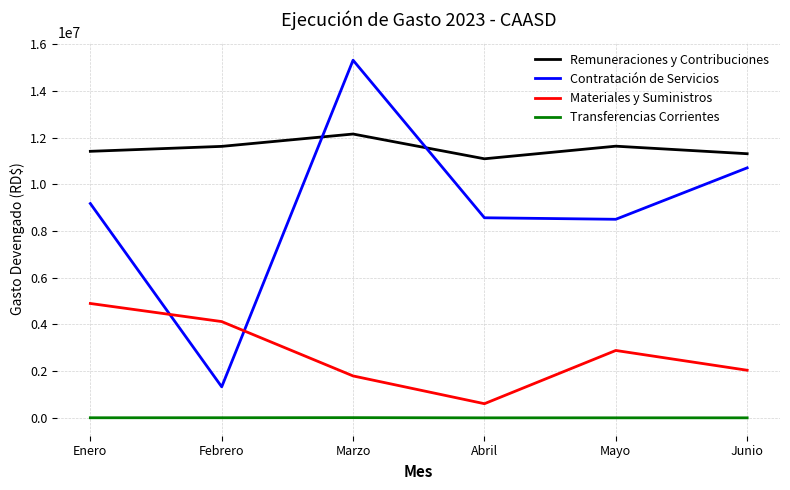

True or false: Contratación de Servicios has more than 1 interior local peaks.

False